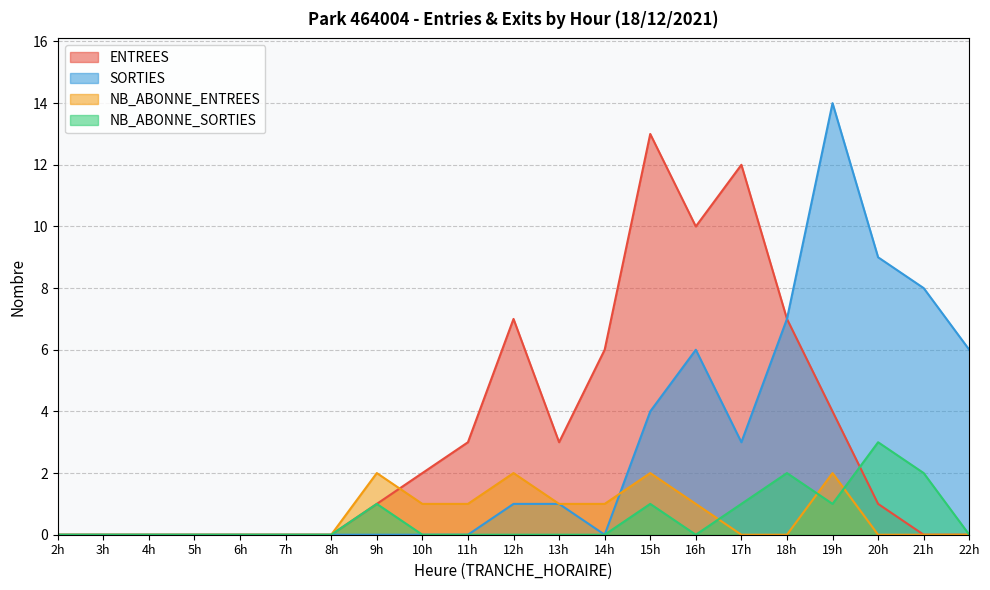

The value of NB_ABONNE_ENTREES at 11h is 1. True or false?

True